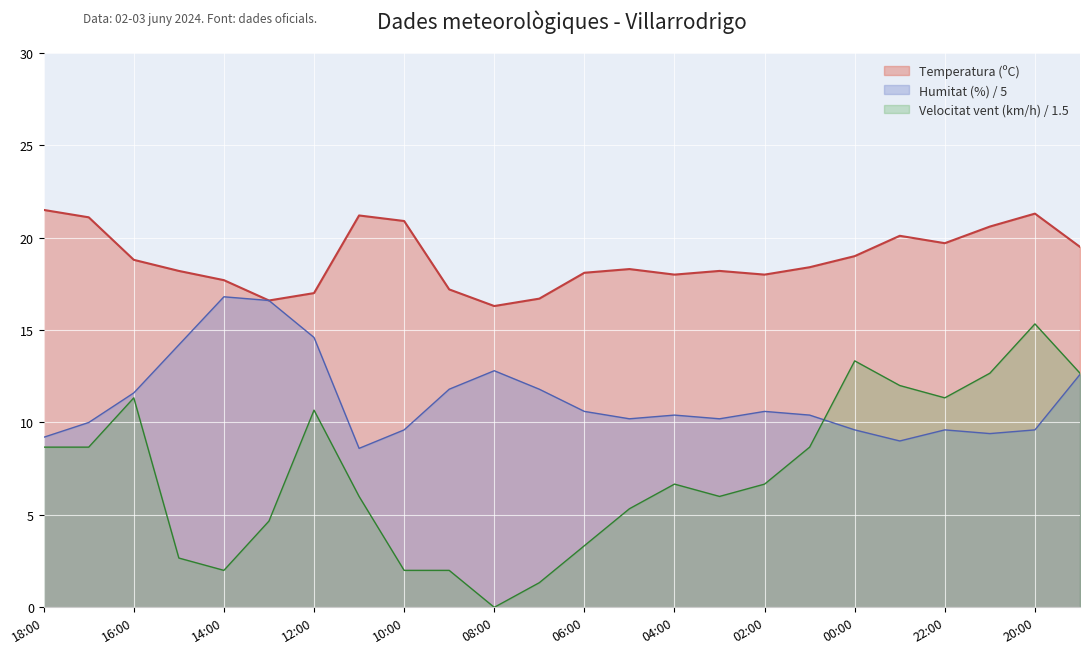

What is the difference between the maximum and minimum values in the Velocitat del vent (km/h) series?

15.3